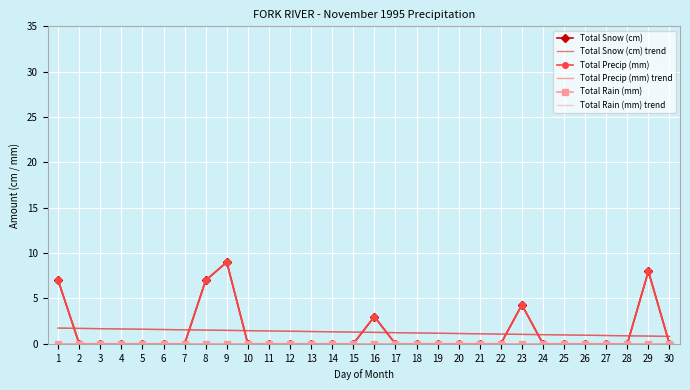

True or false: Total Precip (mm) trend has a value of 1.6 at 5.

True